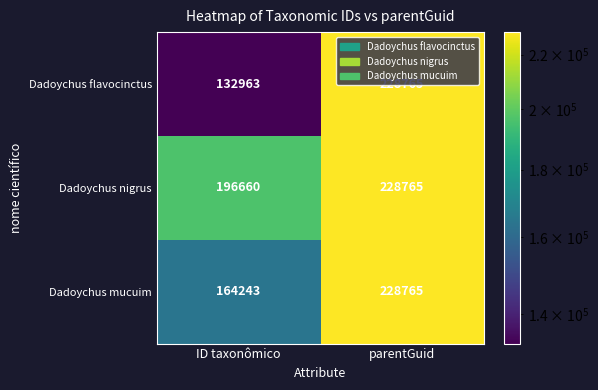

What is the sum of the Dadoychus nigrus values at parentGuid and ID taxonômico?

425425